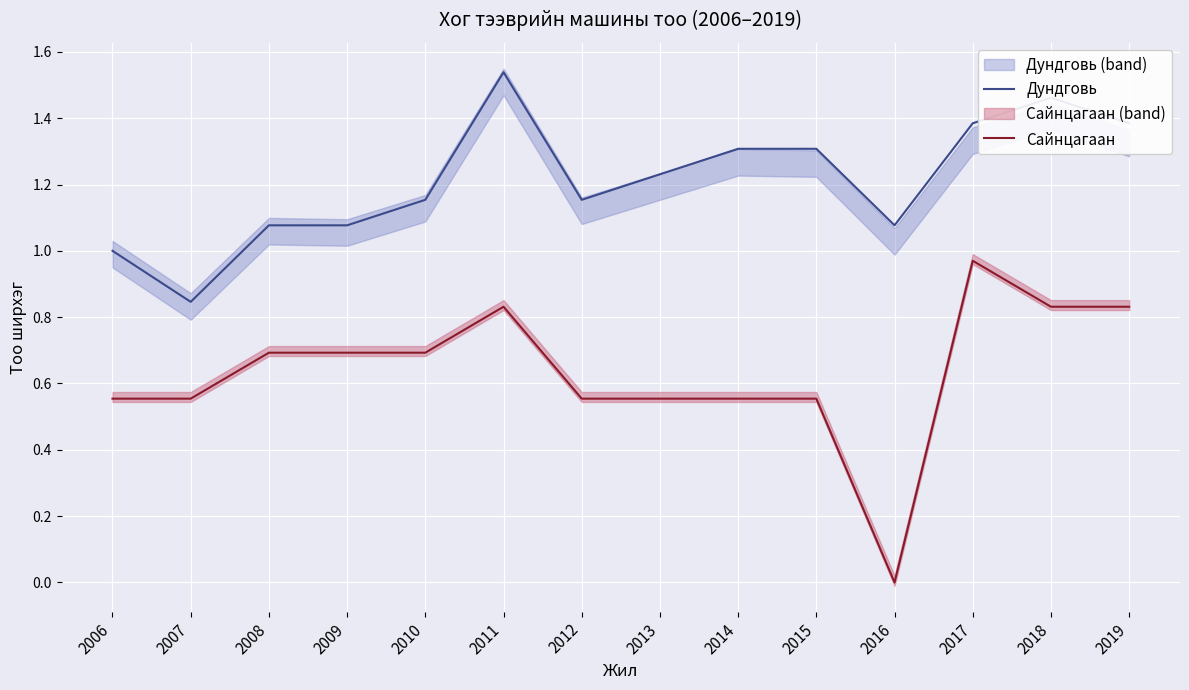

How many data points in Сайнцагаан are above 0?

13